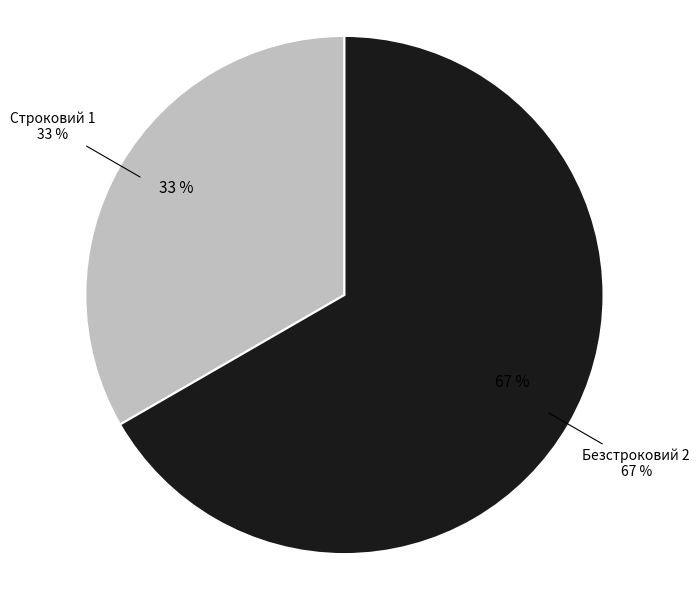

Which slice represents more than half of the pie?

Безстроковий